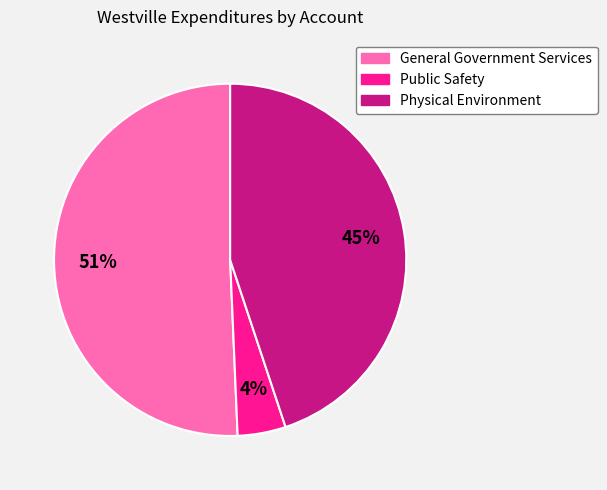

Which has a higher value, Public Safety or Physical Environment?

Physical Environment